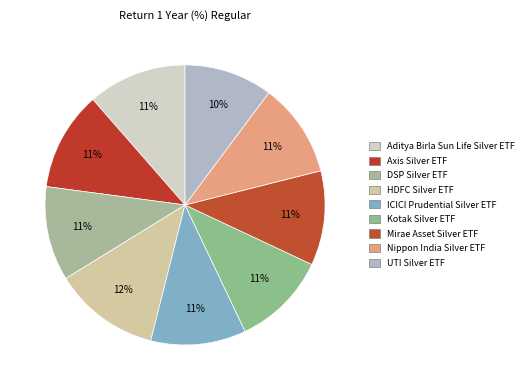

Rank the categories by value from lowest to highest.

UTI Silver ETF, Nippon India Silver ETF, DSP Silver ETF, Mirae Asset Silver ETF, Kotak Silver ETF, ICICI Prudential Silver ETF, Aditya Birla Sun Life Silver ETF, Axis Silver ETF, HDFC Silver ETF